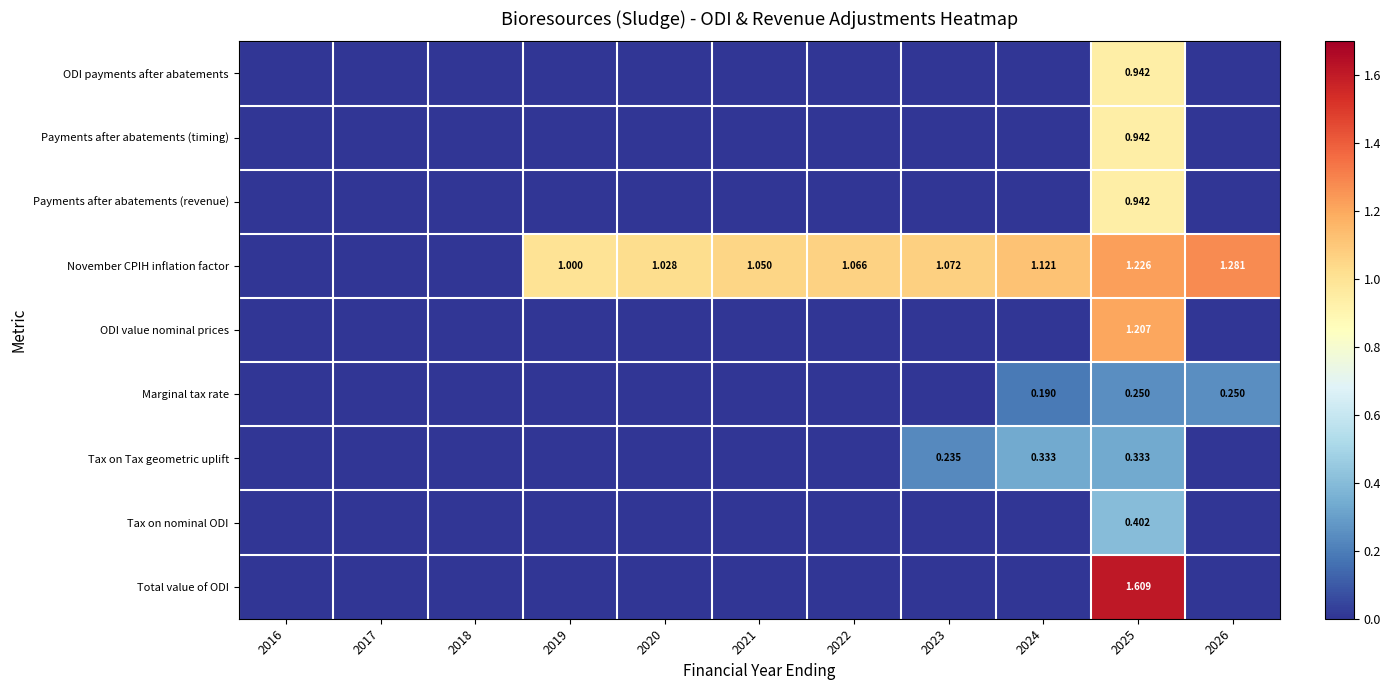

At how many categories does at least one series exceed 0?

8